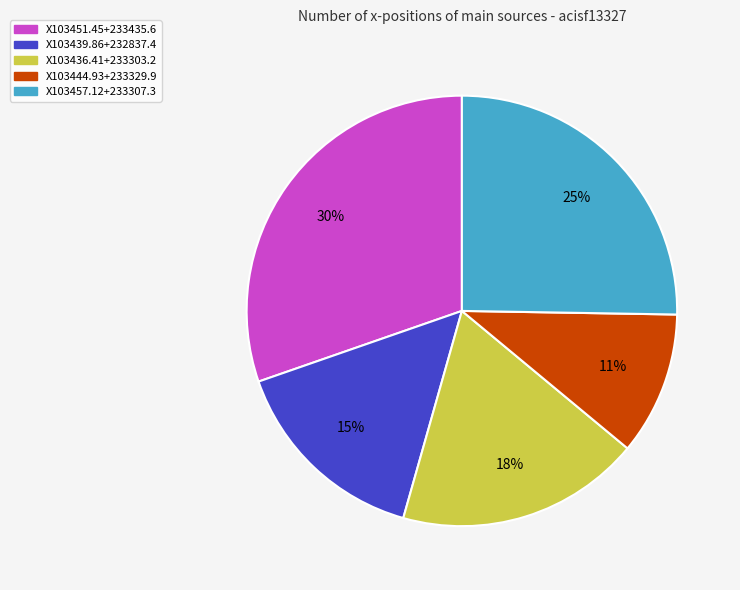

To the nearest percent, what is the difference between the X103439.86+232837.4 and X103457.12+233307.3 slice percentages?

10%